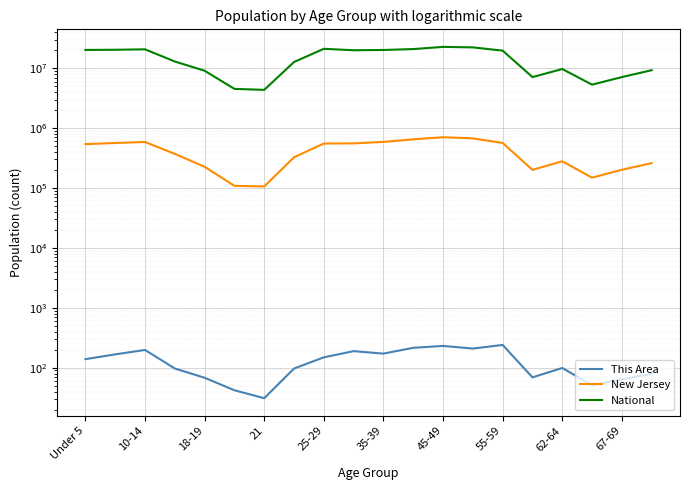

Reading right to left, list all the values displayed in this chart.

This Area: 79	64	51	99	69	240	209	231	215	172	189	149	97	31	42	68	97	198	167	139
New Jersey: 260462	201944	149028	279458	201084	565623	674680	704516	649918	588379	556662	553139	326259	106219	108760	225990	372109	587335	564750	541020
National: 9278166	7115361	5319902	9704197	7113727	19664805	22298125	22708591	20890964	20179642	19962099	21101849	12712576	4354294	4519129	9086089	12954254	20677194	20348657	20201362